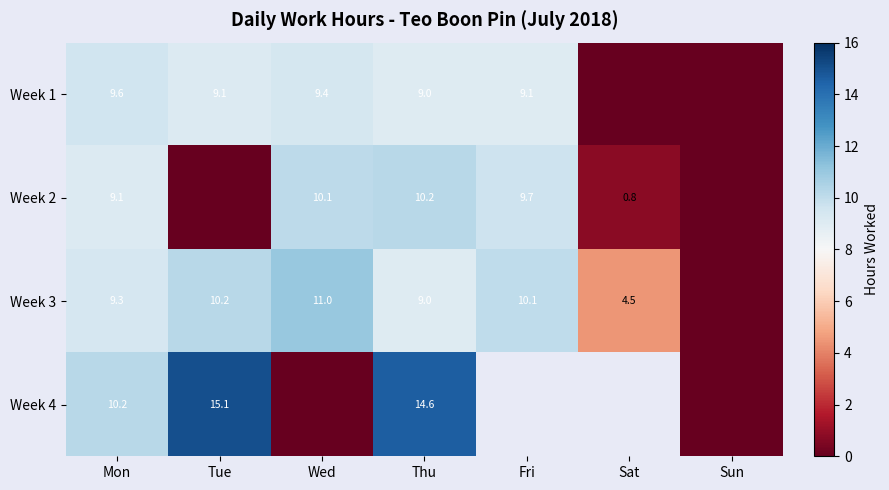

The value of Week 1 at Tue is 6.0. True or false?

False